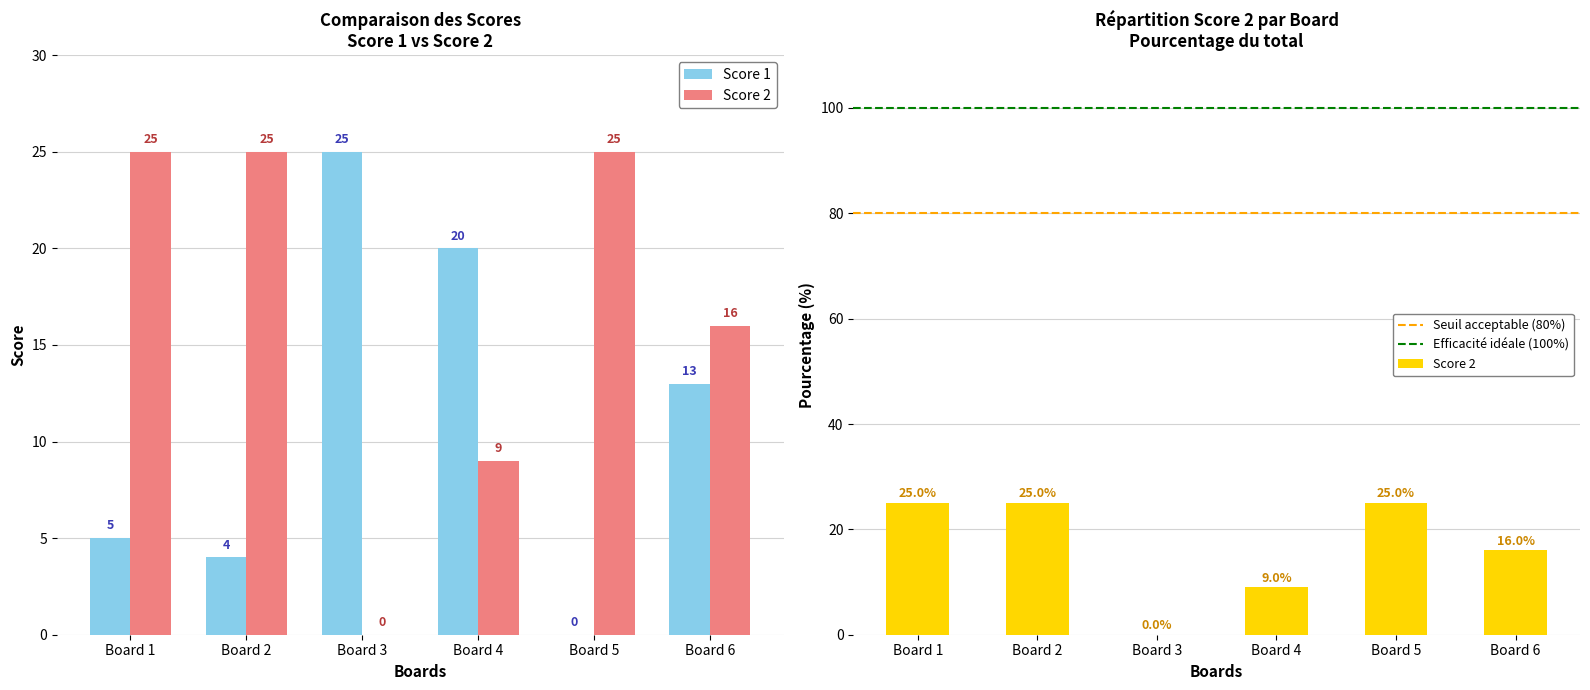

What is the total value across all series at Board 2?

29